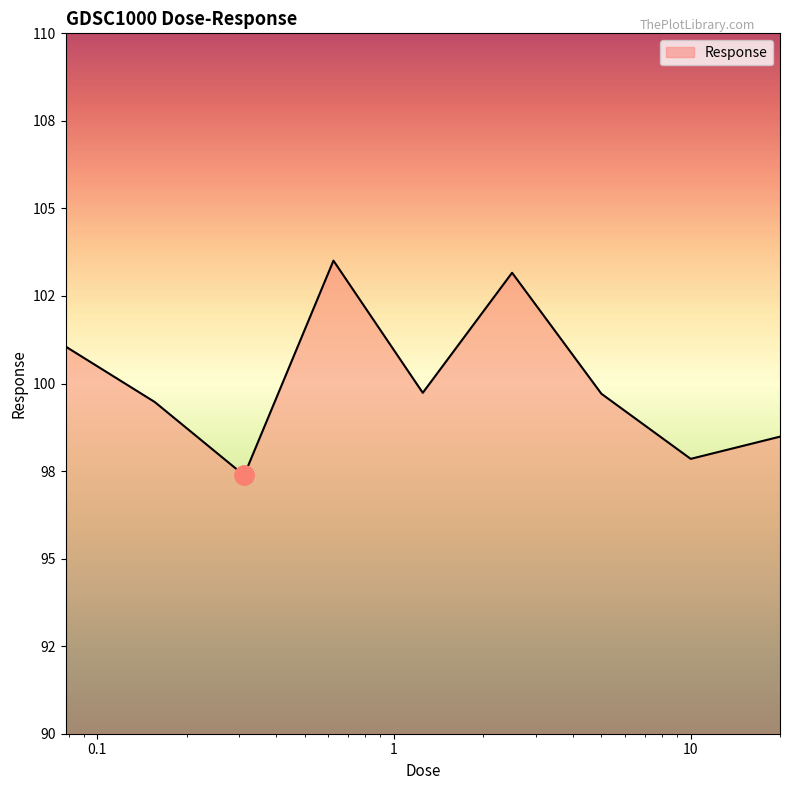

Does the chart display data point markers on the line(s)?

No